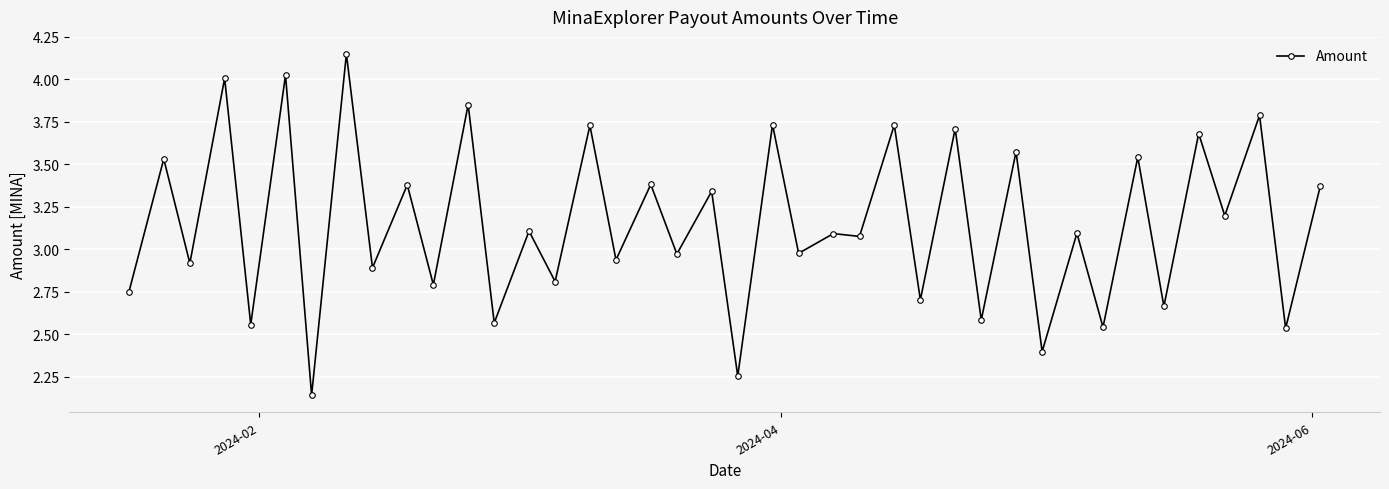

What is the average value?

3.2